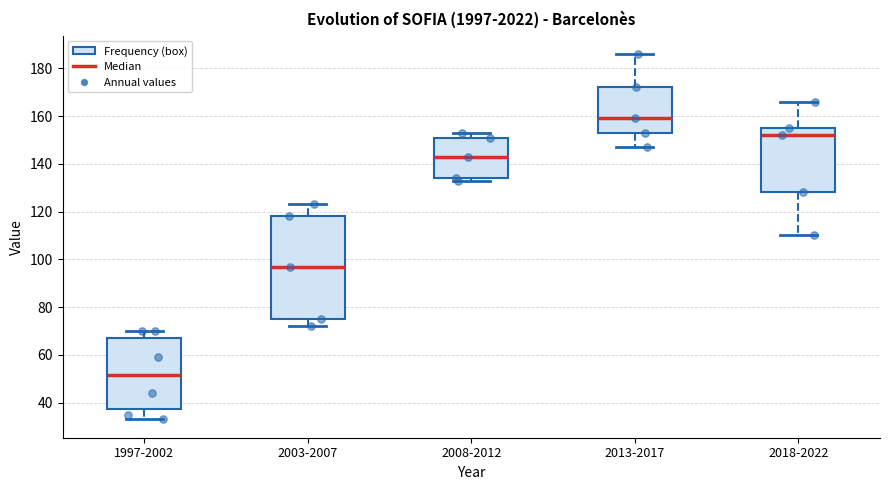

Where is the upper edge of the box for 2013-2017 on the y-axis? The values are not printed on the chart, so give them approximately, as read against the axis.

172